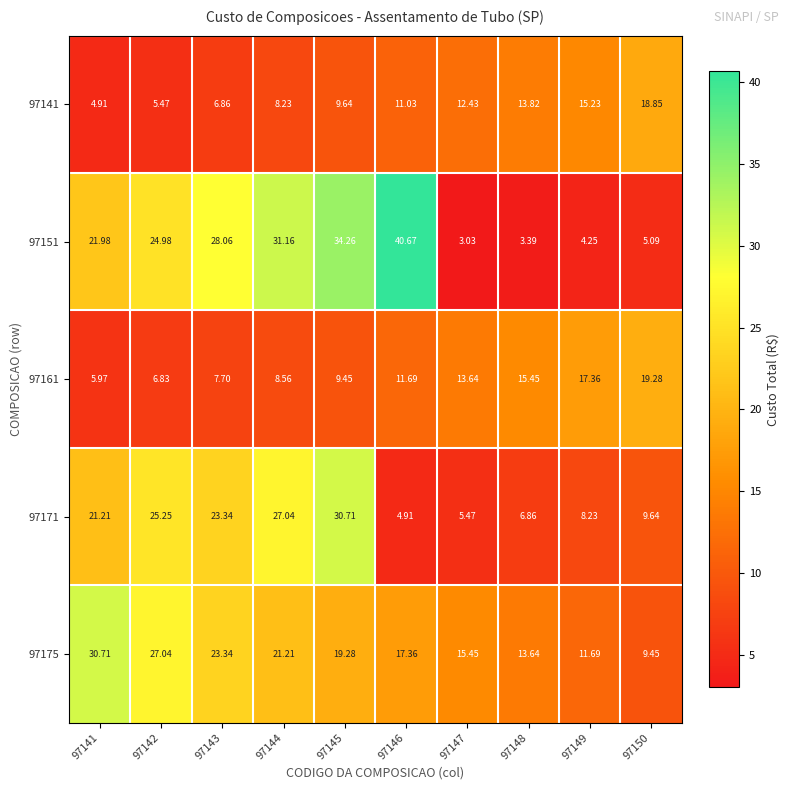

Count the number of data series in this chart.

5